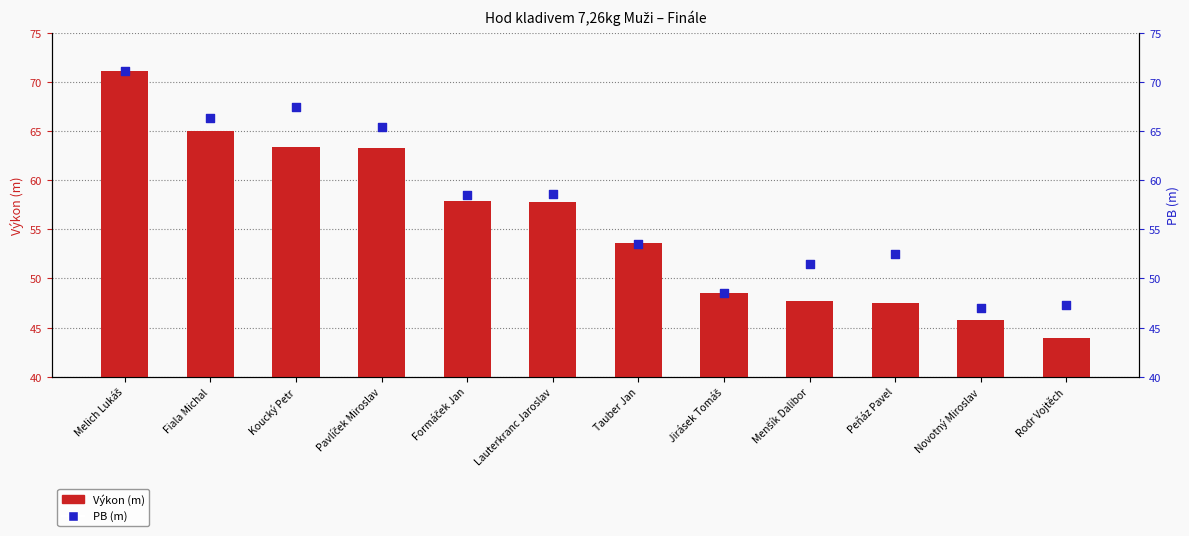

At how many categories does at least one series exceed 54?

6